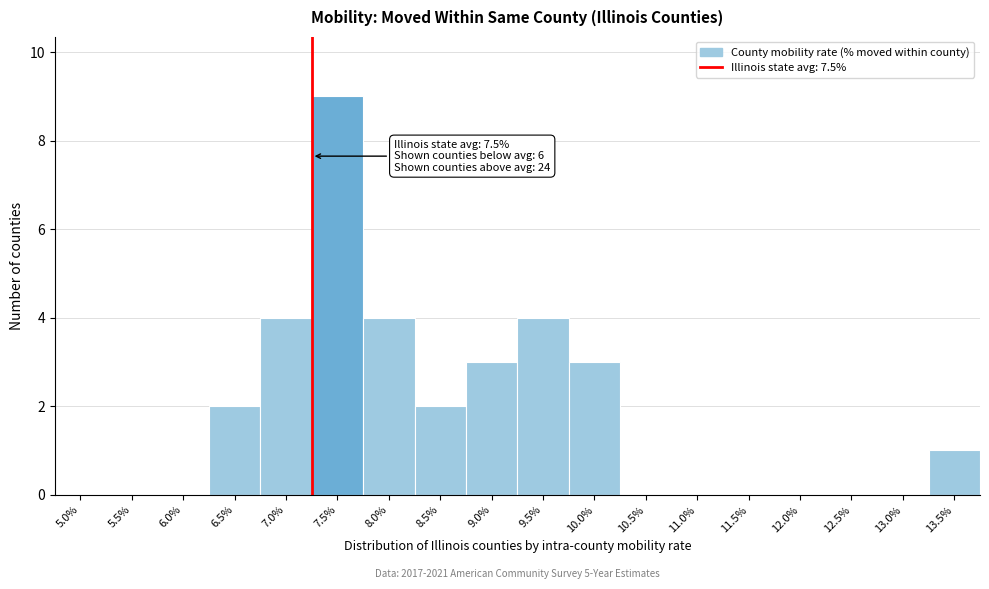

Reading right to left, what are all the values shown in this chart?

13.5%=1	13.0%=0	12.5%=0	12.0%=0	11.5%=0	11.0%=0	10.5%=0	10.0%=3	9.5%=4	9.0%=3	8.5%=2	8.0%=4	7.5%=9	7.0%=4	6.5%=2	6.0%=0	5.5%=0	5.0%=0